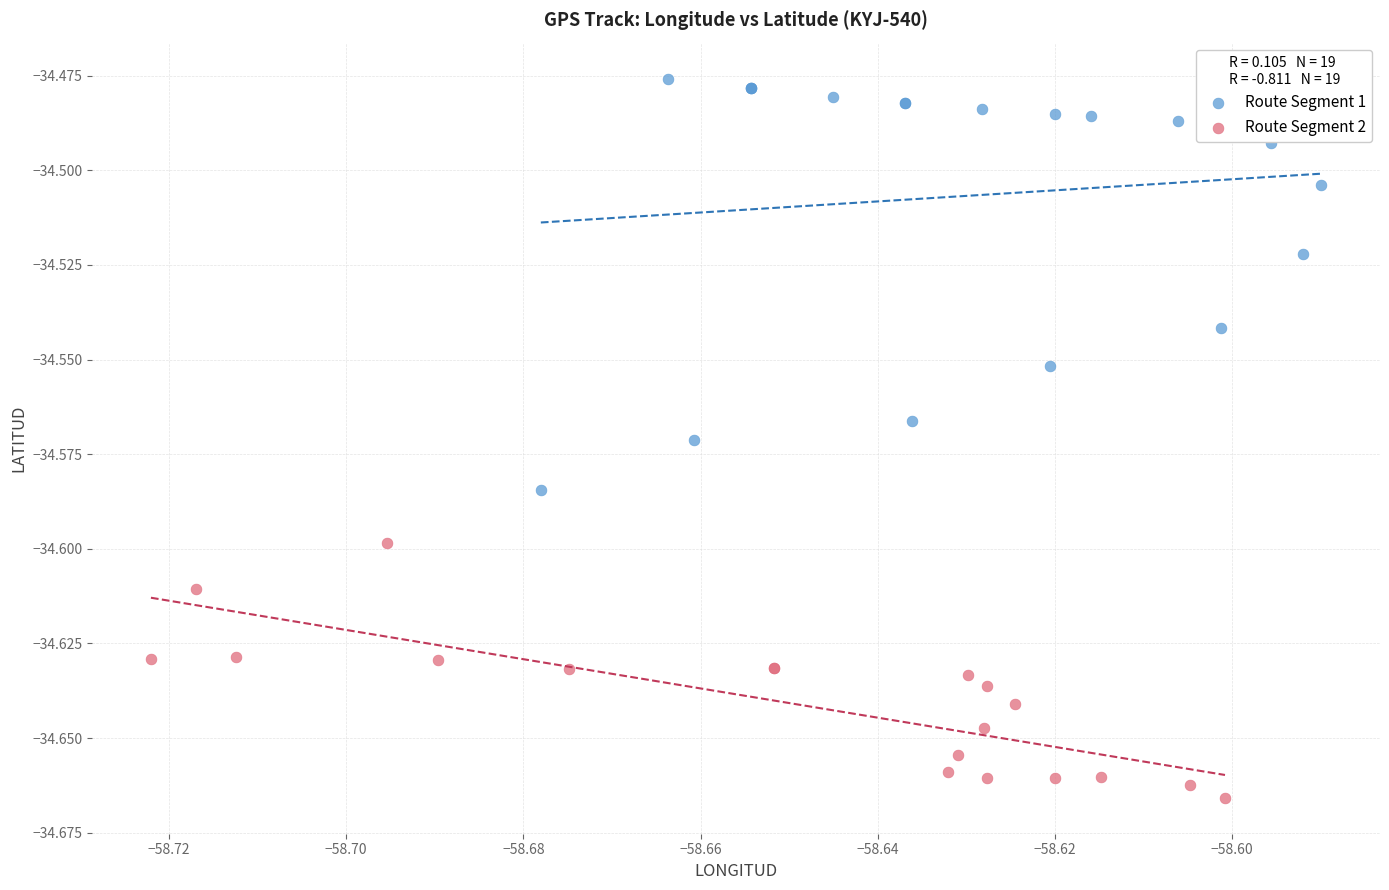

Which series contains the highest Y value?

Route Segment 1